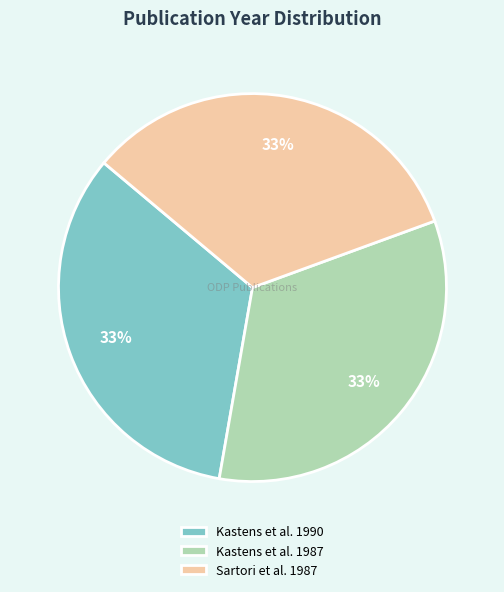

How many segments does this pie chart have?

3